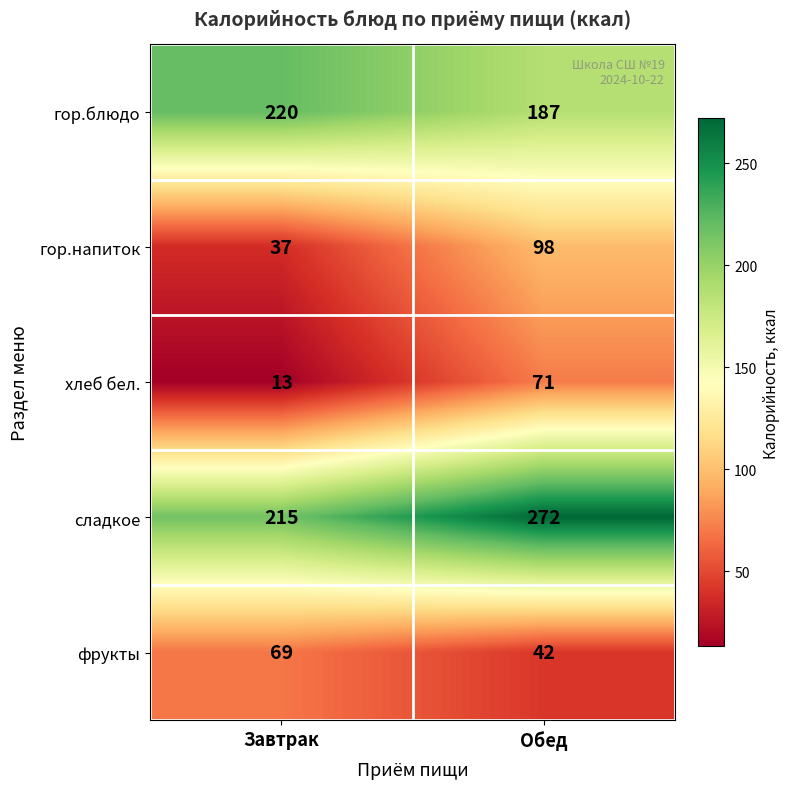

Reading left to right, extract all data points from this chart.

гор.блюдо: 220	187
гор.напиток: 37	98
хлеб бел.: 13	71
сладкое: 215	272
фрукты: 69	42